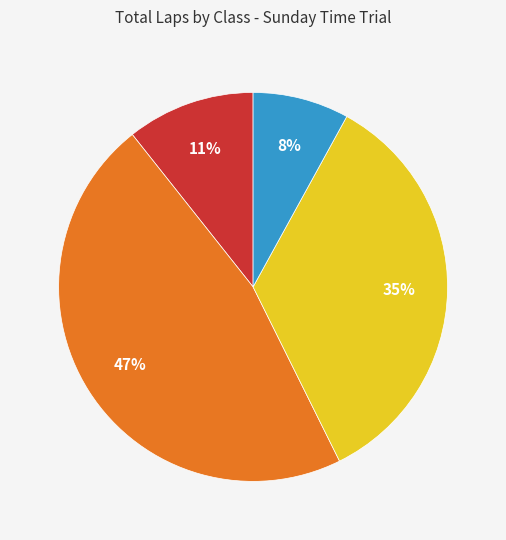

To the nearest percent, what is the average slice percentage?

25%